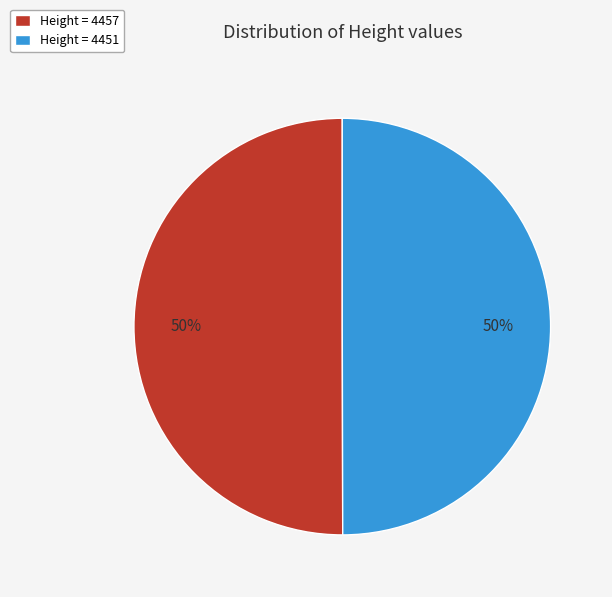

How many segments does this pie chart have?

2